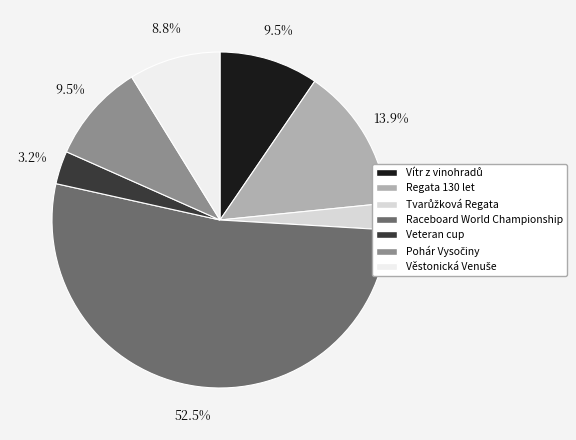

Approximately how many times larger is the value at Veteran cup compared to Raceboard World Championship?

0.1